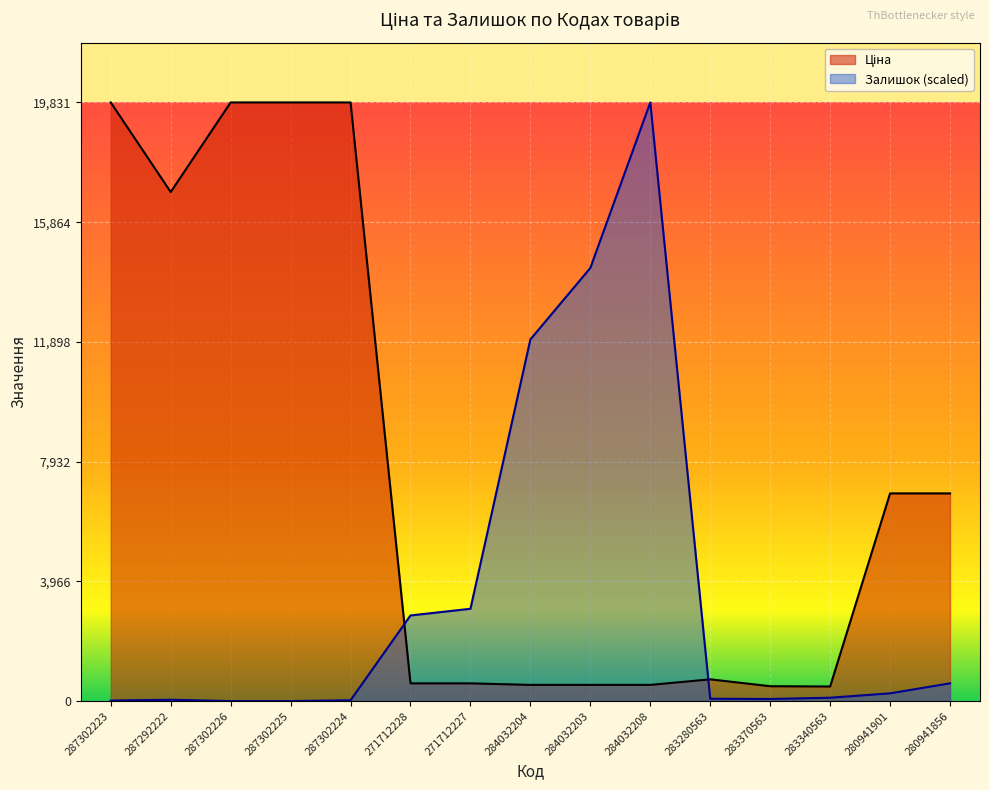

In Залишок, how many points are higher than both neighbors (excluding endpoints)?

2